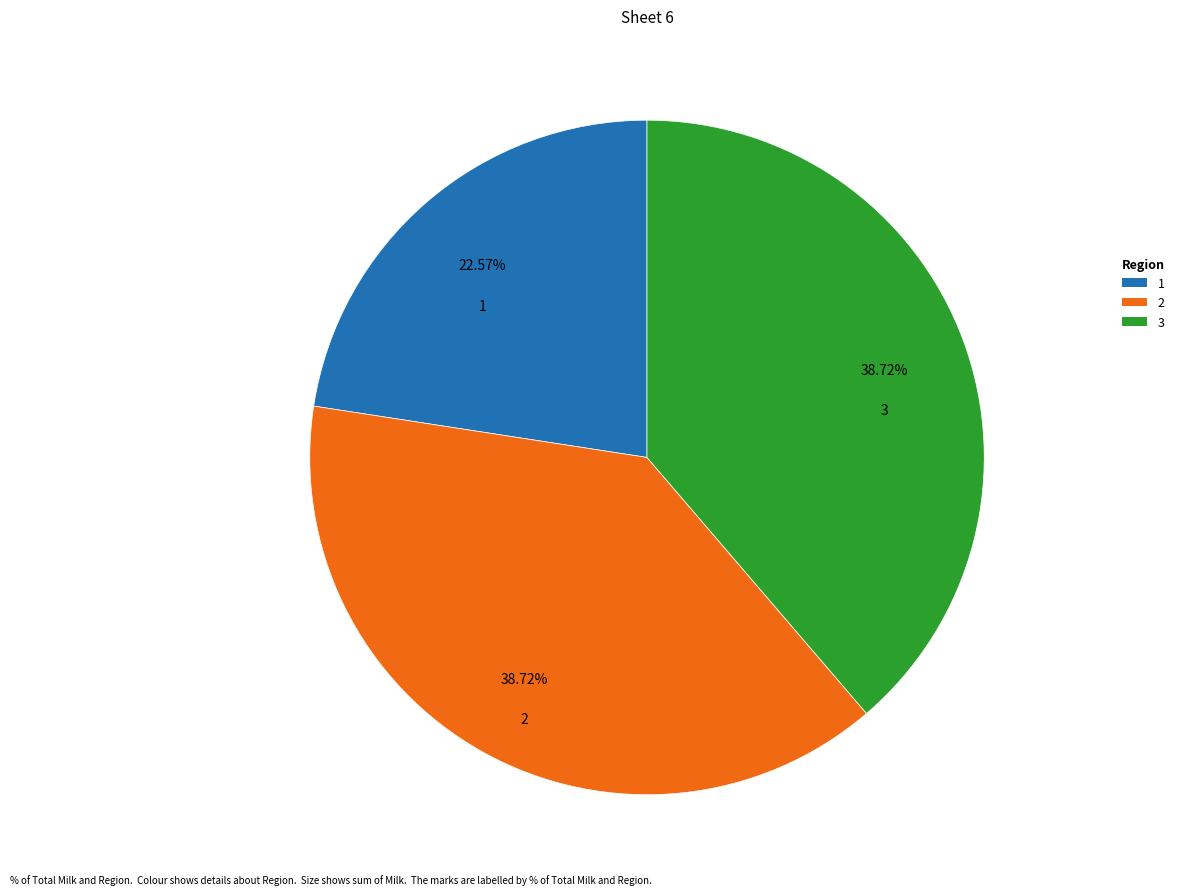

Is there any slice that represents more than half of the pie?

No